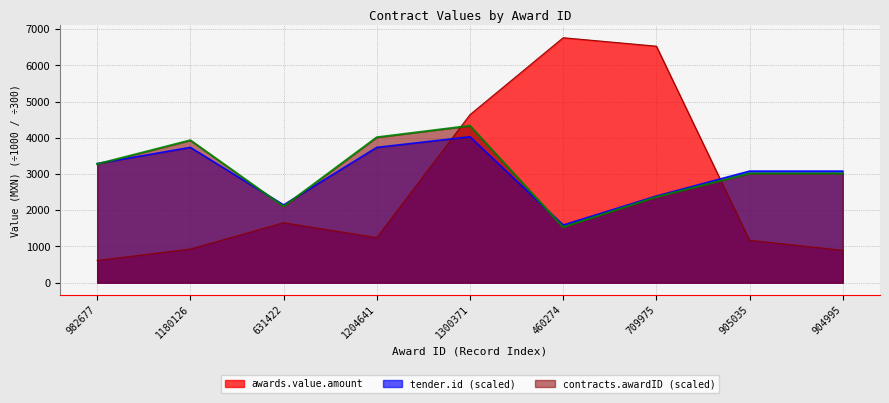

The awards.value.amount series shows 505.8 at 1180126. True or false?

False